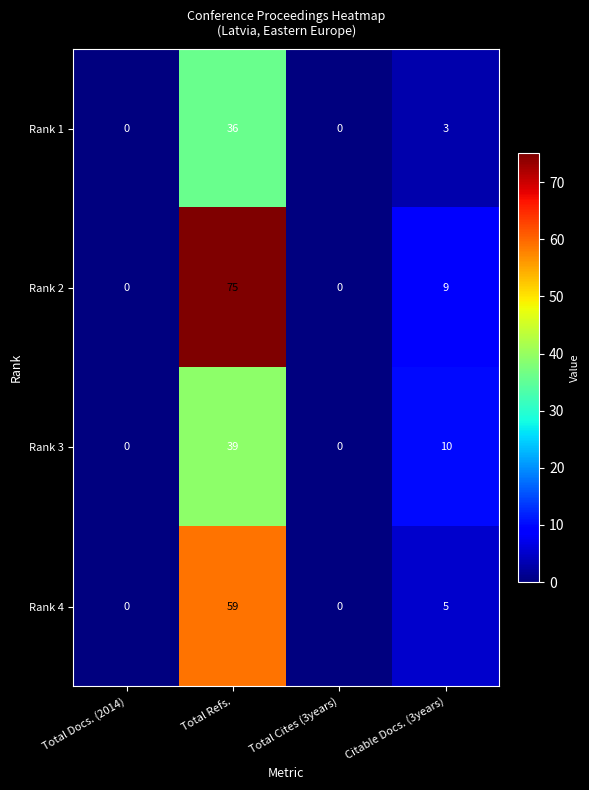

How many series are shown in this chart?

4